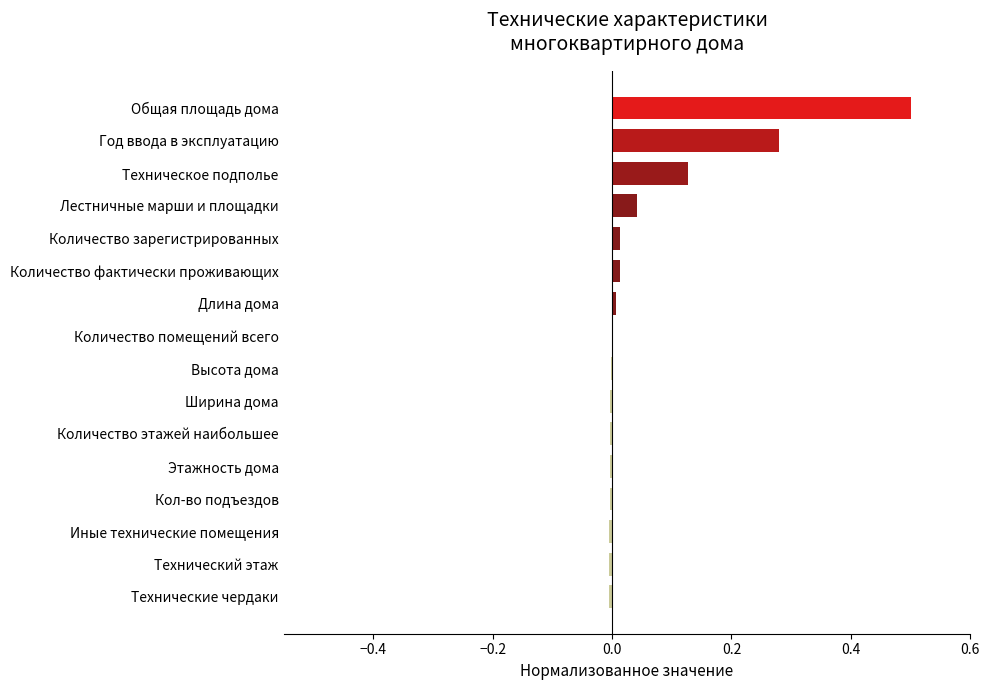

What is the greatest value displayed?

0.5